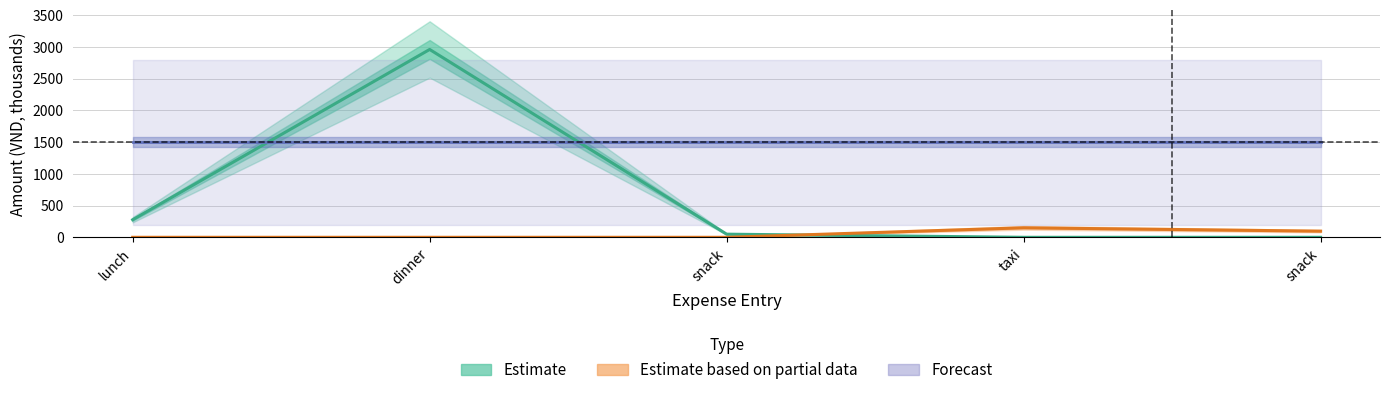

What is the value of the Estimate point at the 2nd from the left?

2962.6